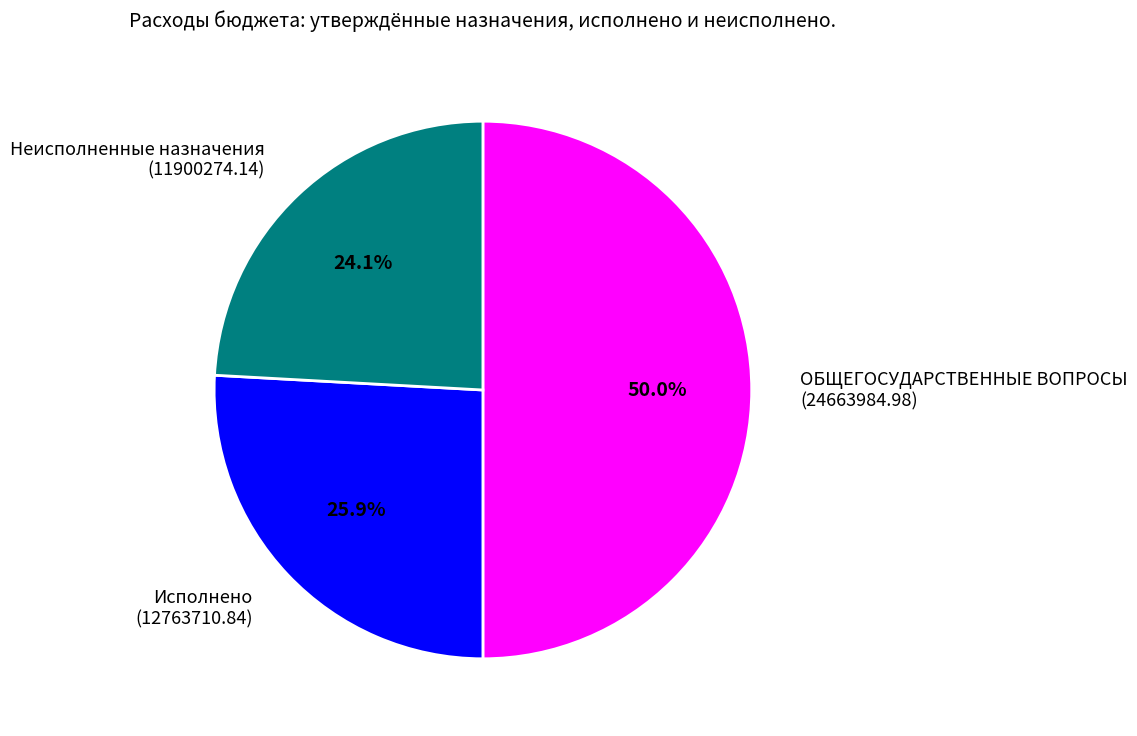

Which slice is the smallest?

Неисполненные назначения (11900274.14)